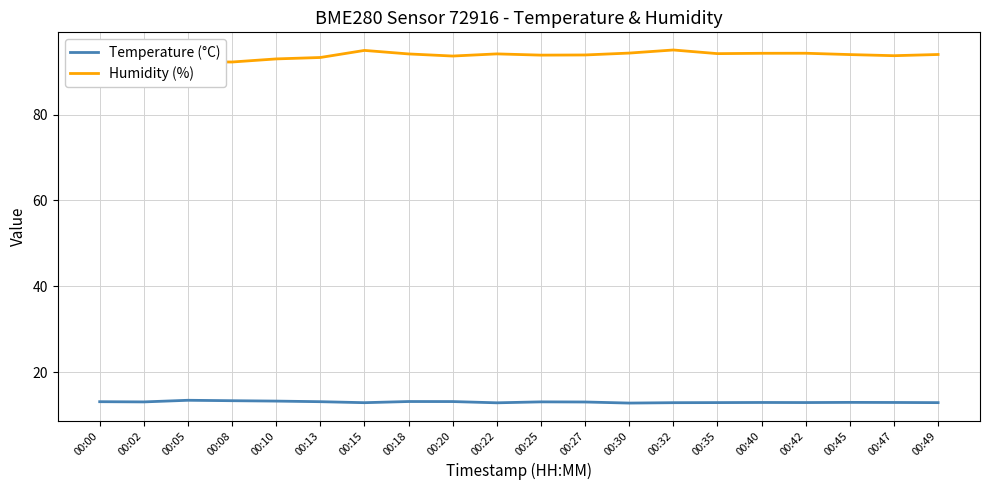

Rank the series by their maximum value, from highest to lowest.

Humidity (%), Temperature (°C)